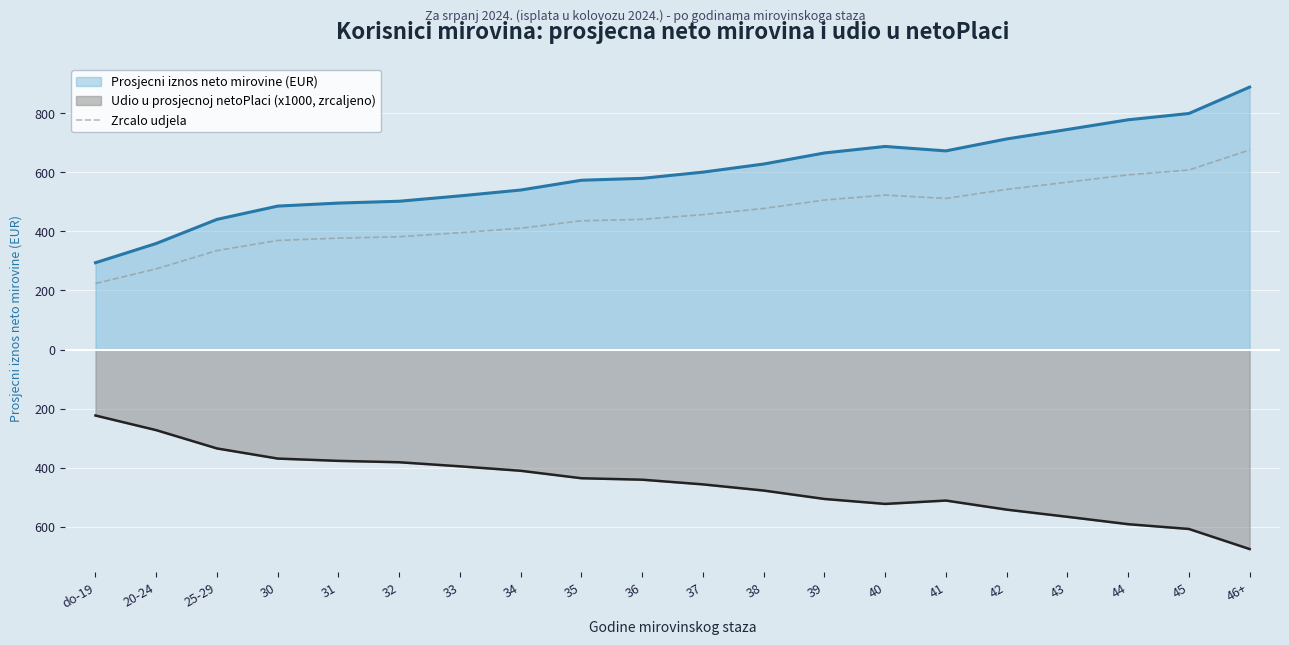

What is the smallest value displayed?

223.7